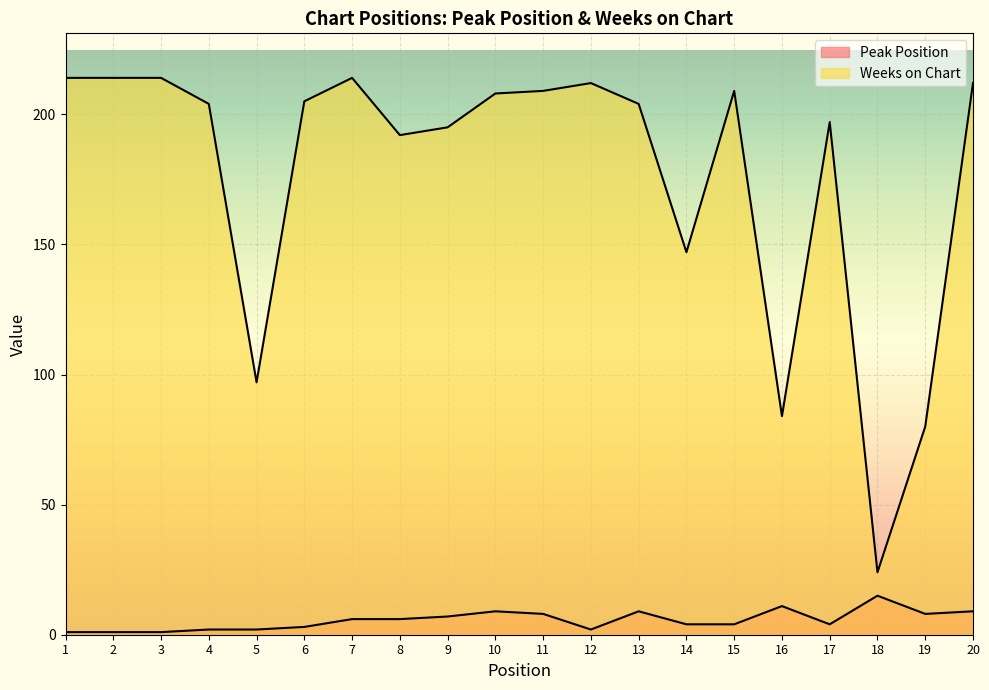

What is the total value across all series at 20?

221